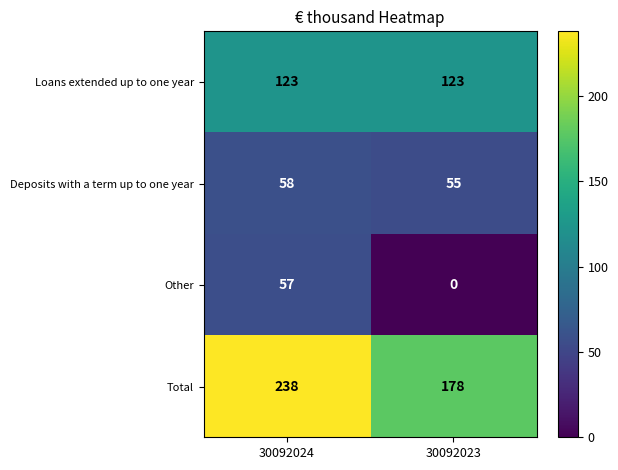

What value does the Total series have at 30092024, to the nearest 5?

240